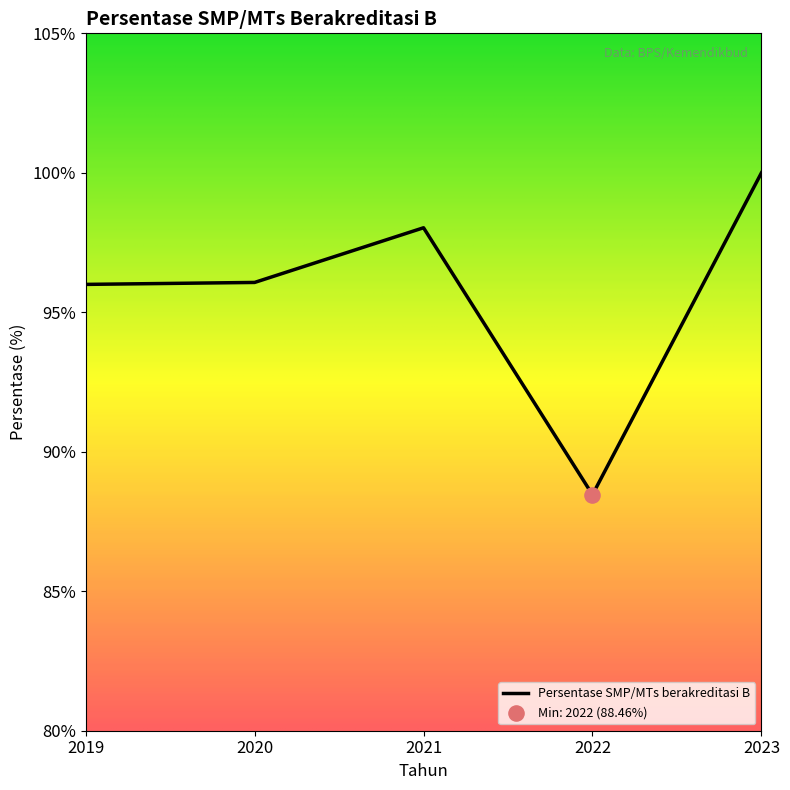

What is the change in value from 2019 to 2023?

+4.0